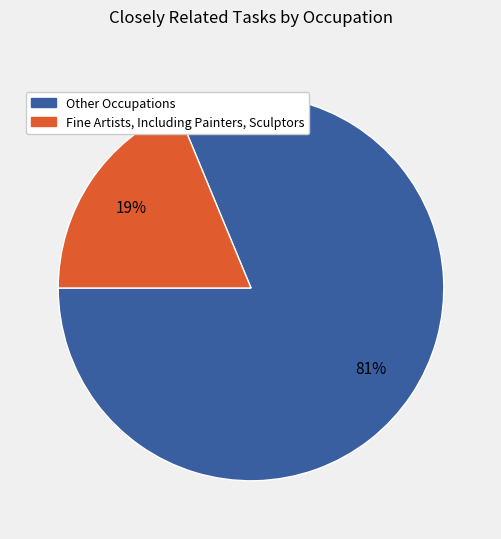

Is there a majority slice in this chart?

Yes